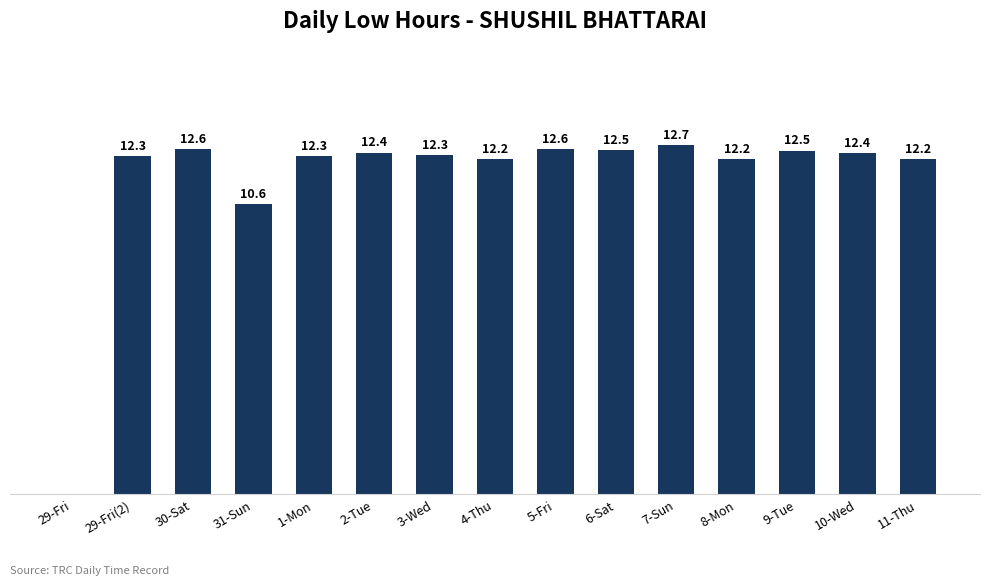

At which label does the data first exceed 12?

29-Fri(2)